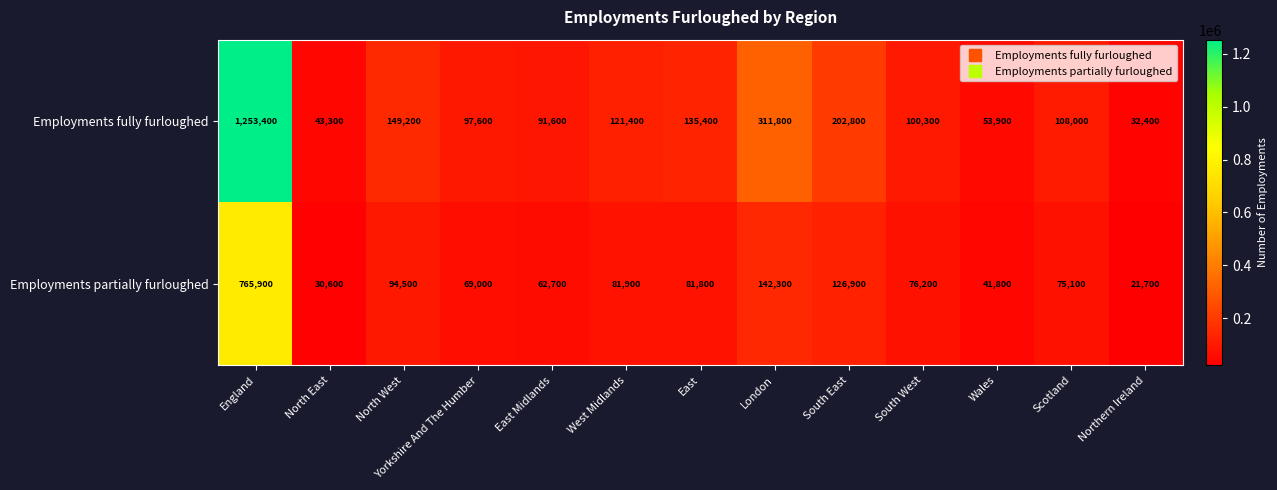

Between East Midlands and Northern Ireland, which series saw the biggest shift?

Employments fully furloughed